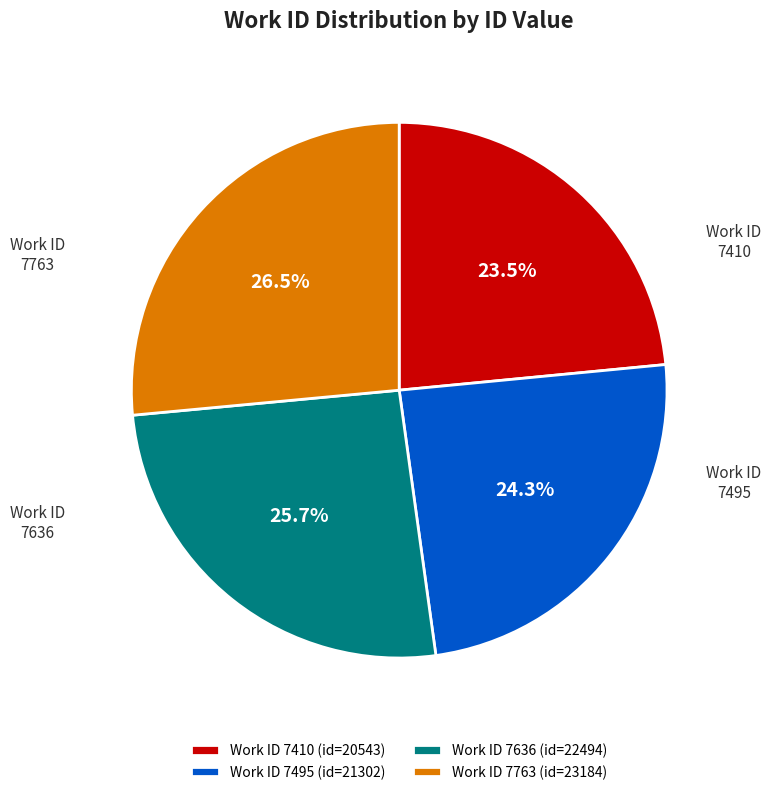

To the nearest percent, what is the average slice percentage?

25%